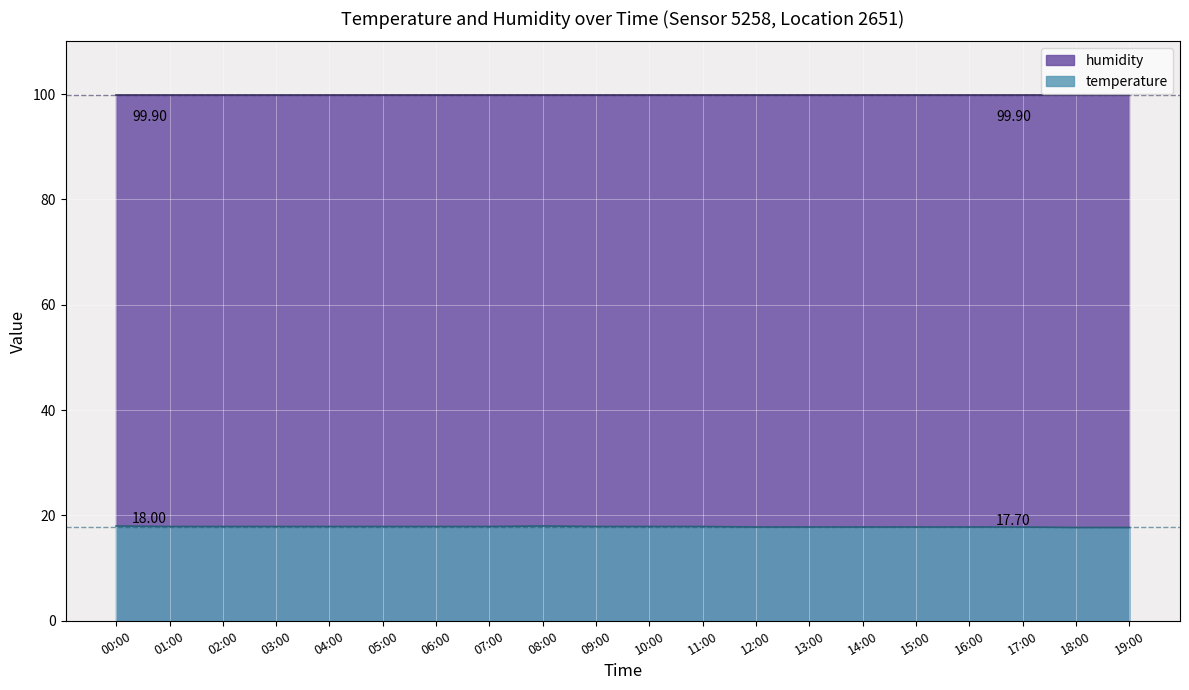

What is the difference between the values at 15:00 and 09:00?

0.1